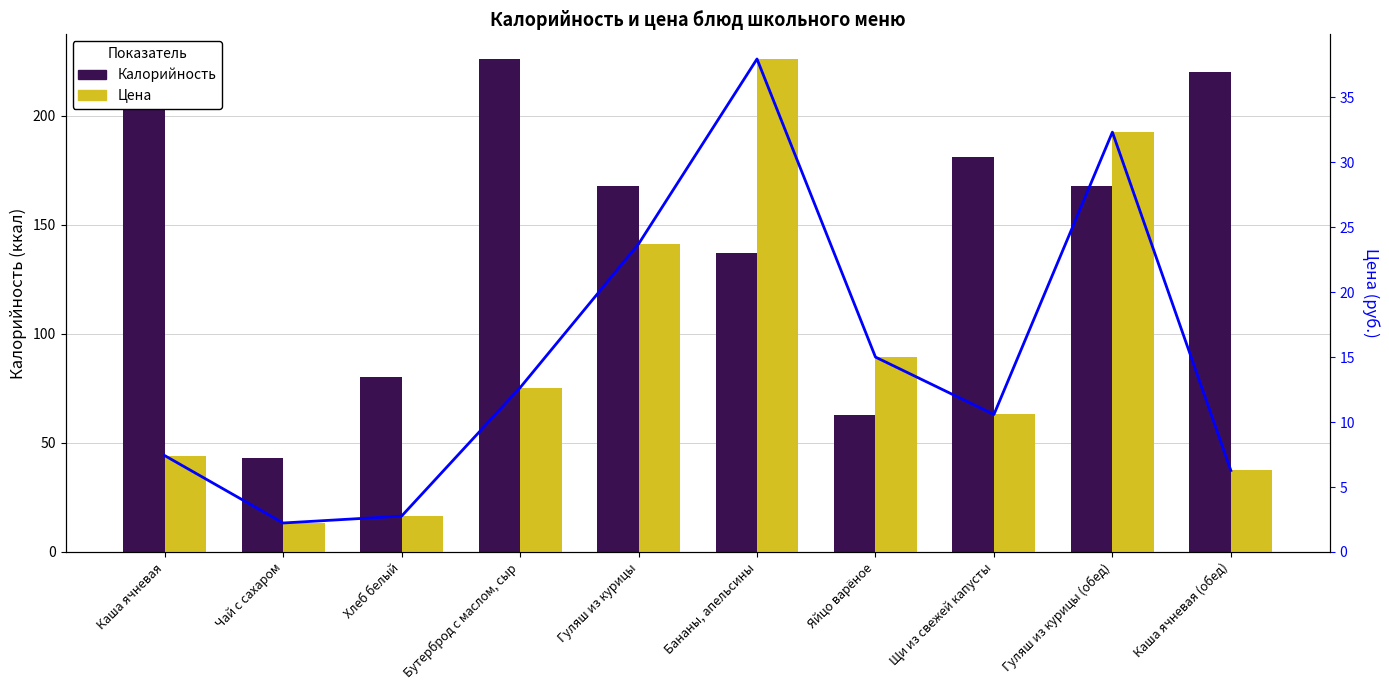

Which has a higher value, Щи из свежей капусты or Хлеб белый?

Щи из свежей капусты